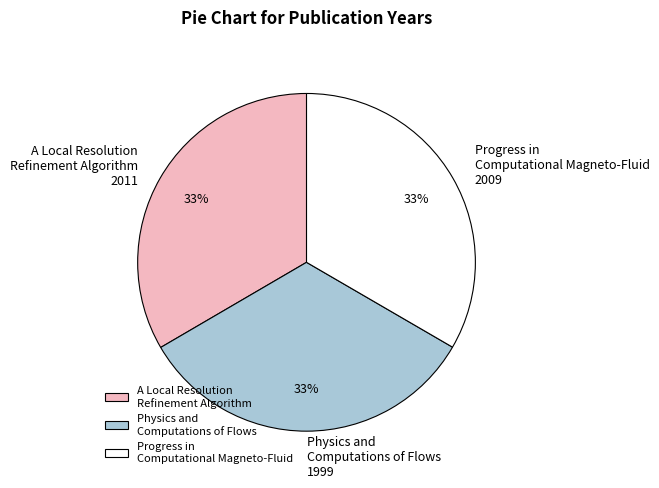

Does Physics and Computations of Flows account for over 50% of the chart?

No